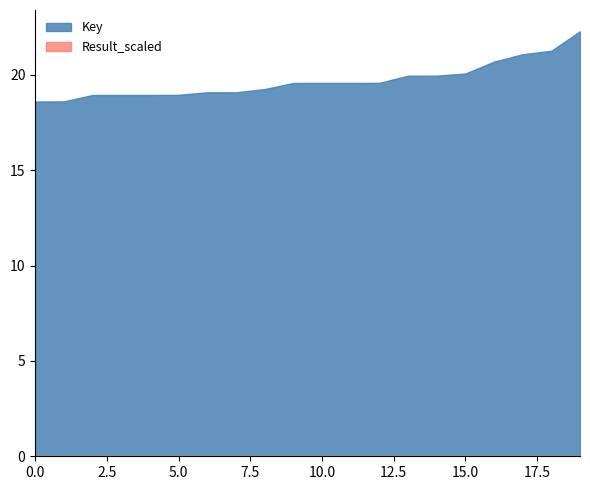

What is the difference between the maximum and minimum values in the Key series?

3.7